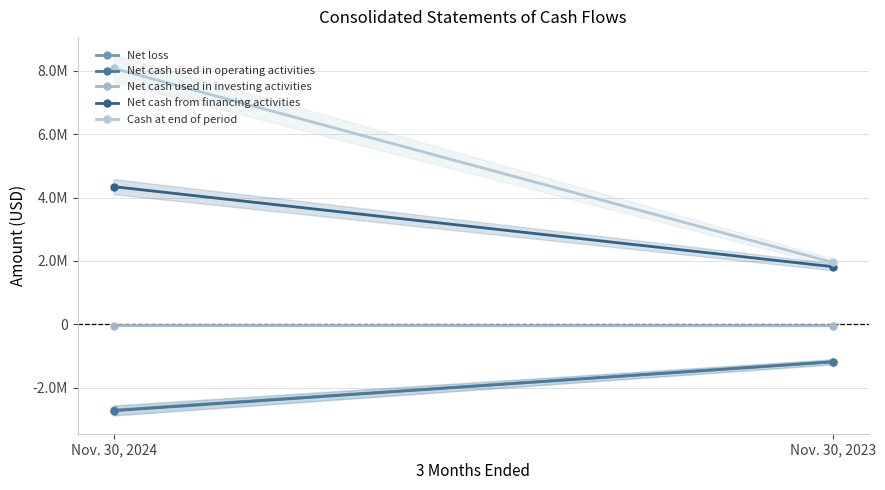

Reading right to left, list all the values displayed in this chart.

Net loss: -1185038	-2706628
Net cash used in operating activities: -1181653	-2726045
Net cash used in investing activities: -40026	-37804
Net cash from financing activities: 1819370	4345393
Cash at end of period: 1954165	8078254